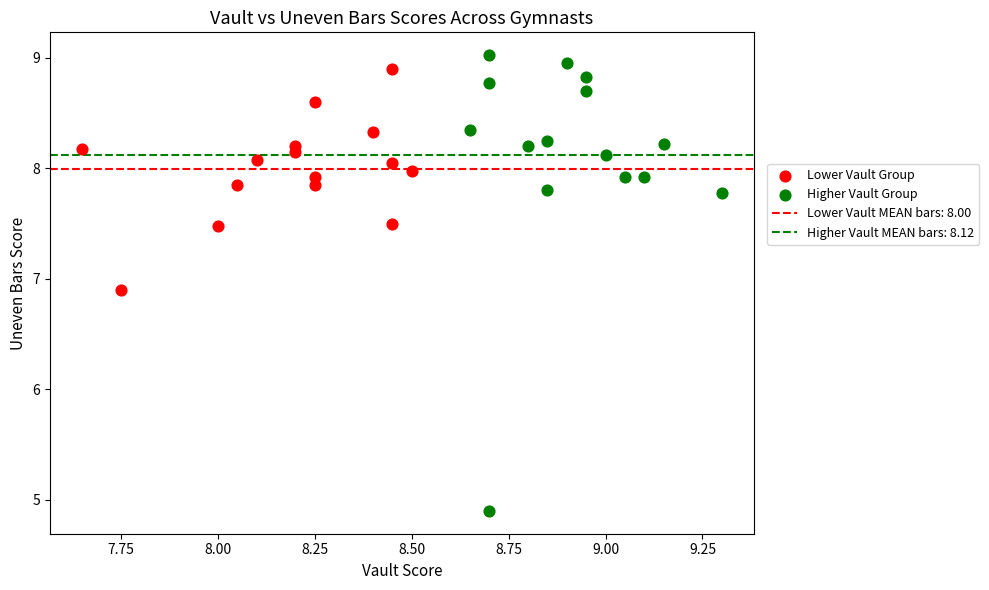

Which series reaches the maximum Y coordinate?

Higher Vault Group